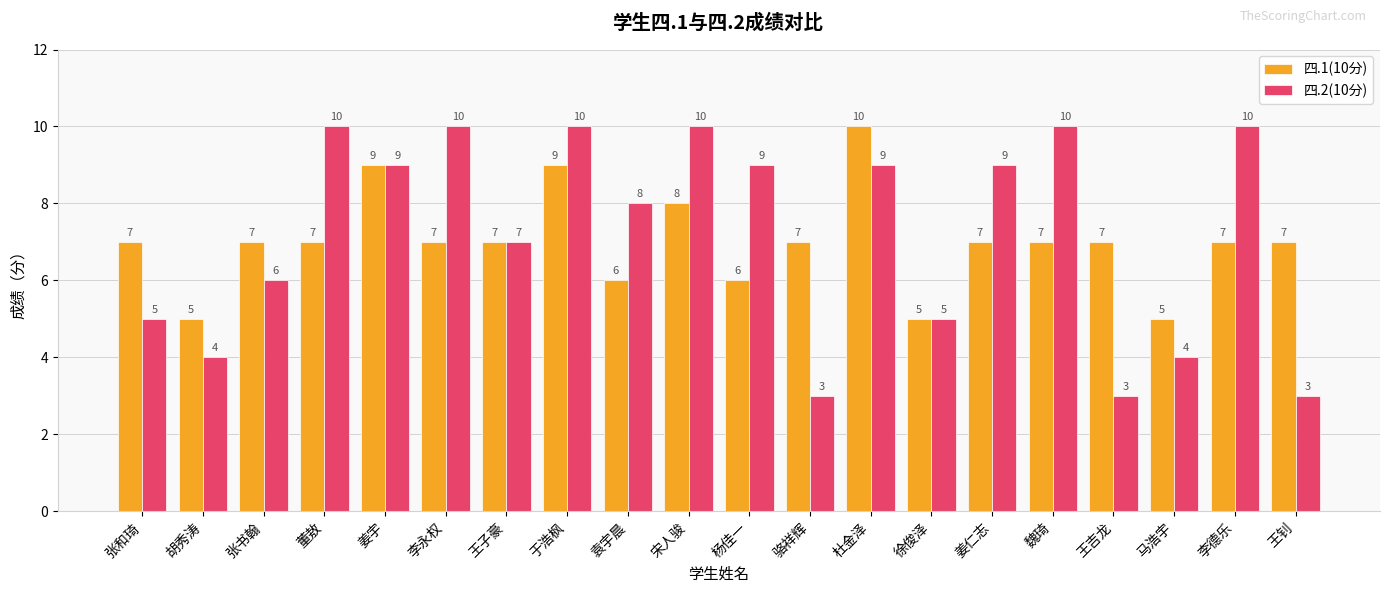

What is the minimum value for 四.1(10分)?

5